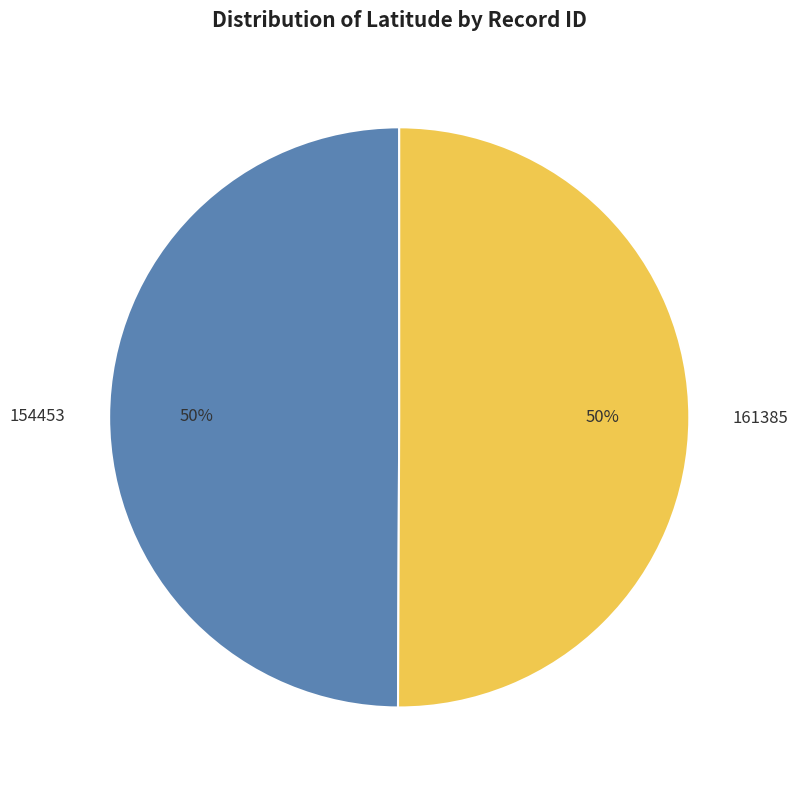

Is the sum of 154453 and 161385 greater than half?

Yes